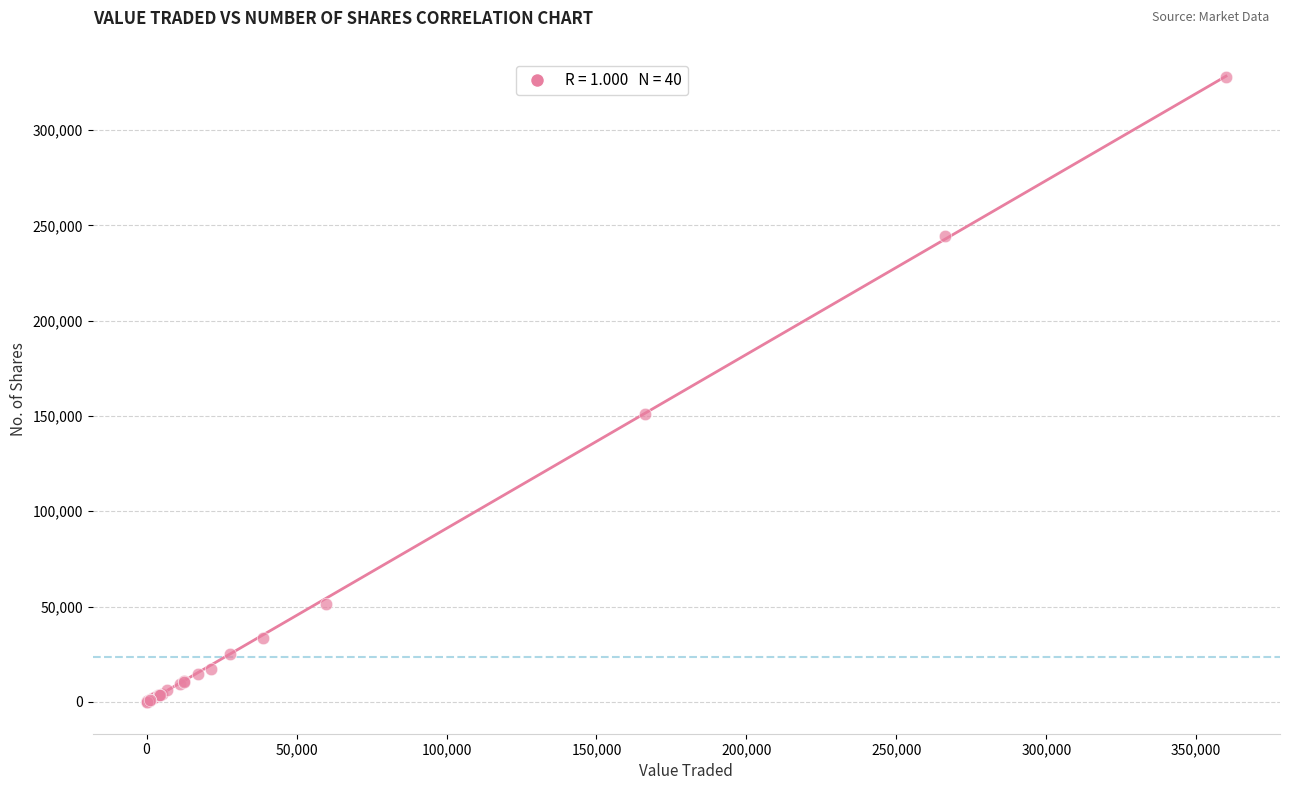

What Y value in the scatter plot is closest to 164006?

151031